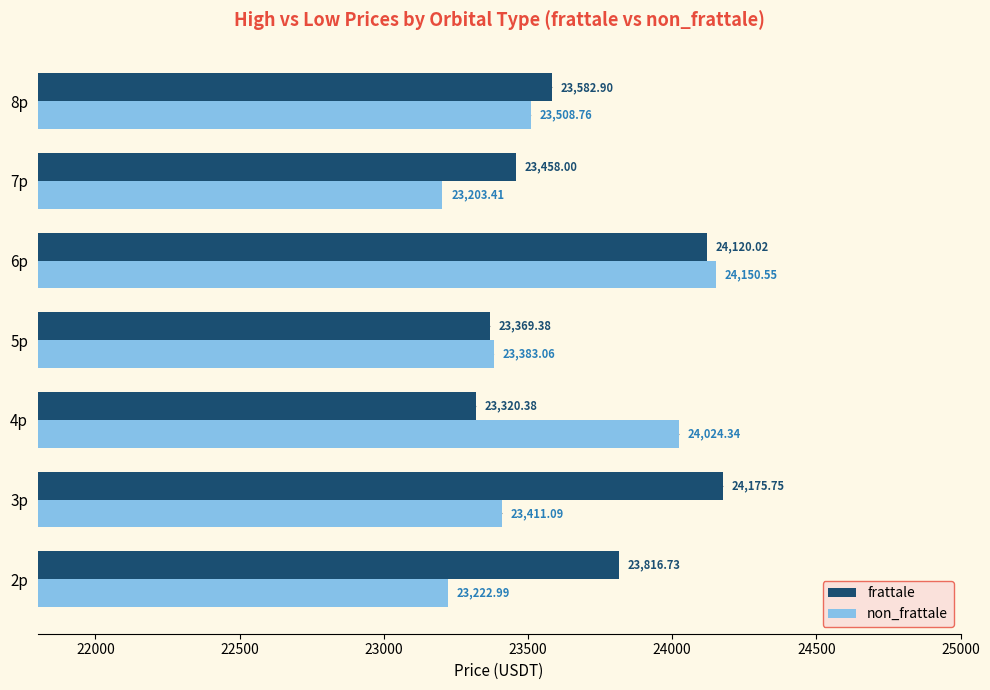

Which series has the largest total across all categories?

frattale